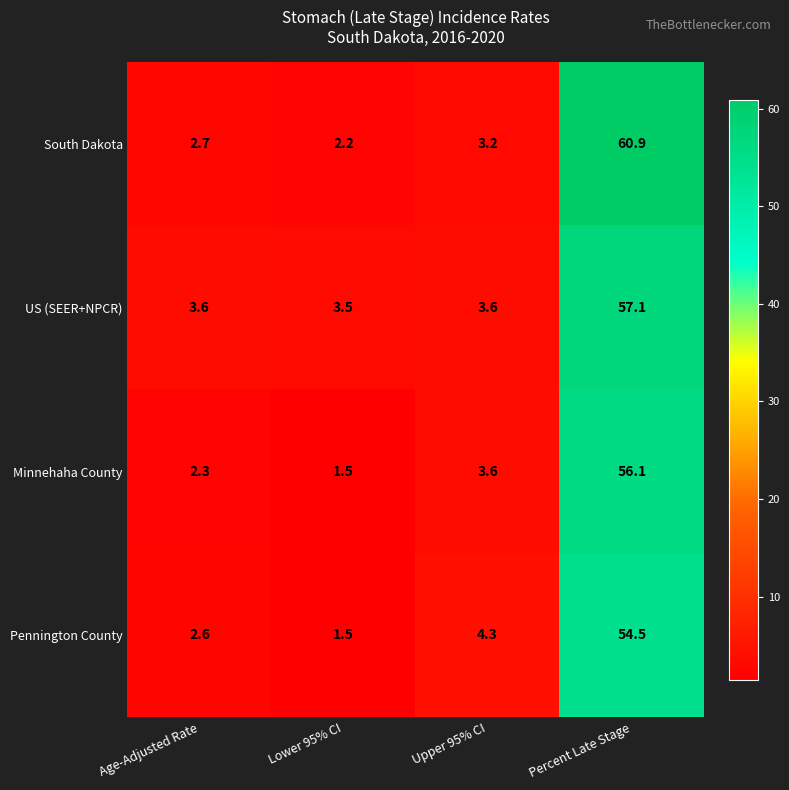

The US (SEER+NPCR) series shows 1.4 at Age-Adjusted Rate. True or false?

False